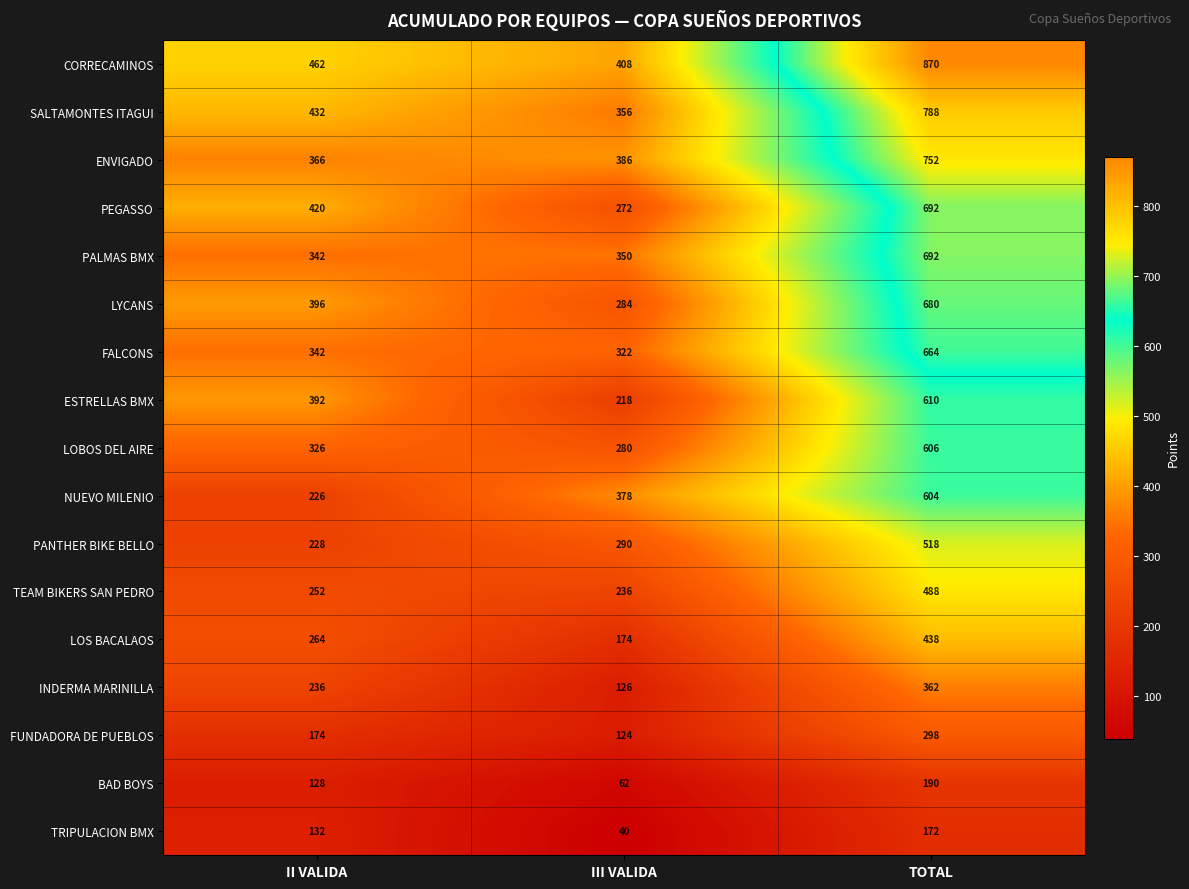

Which series changed the most between III VALIDA and TOTAL?

CORRECAMINOS